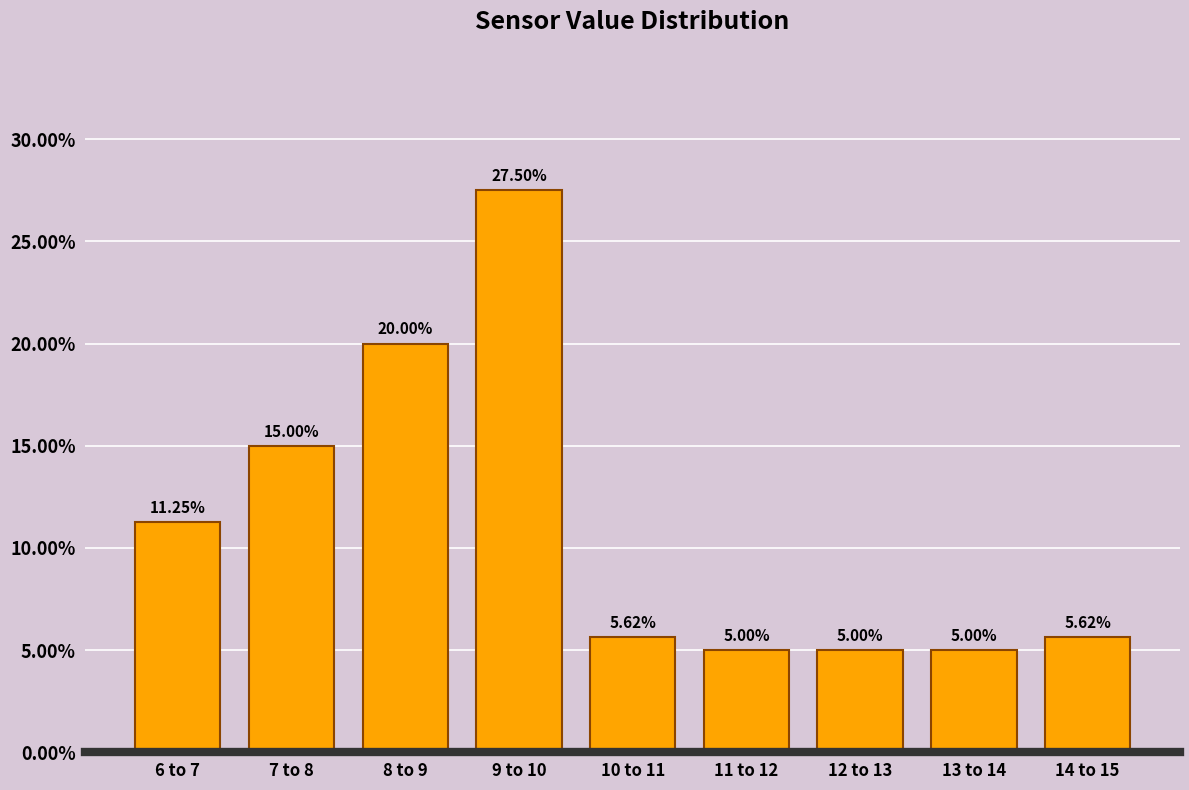

Approximately how many times larger is the value at 8 to 9 compared to 11 to 12?

4.0